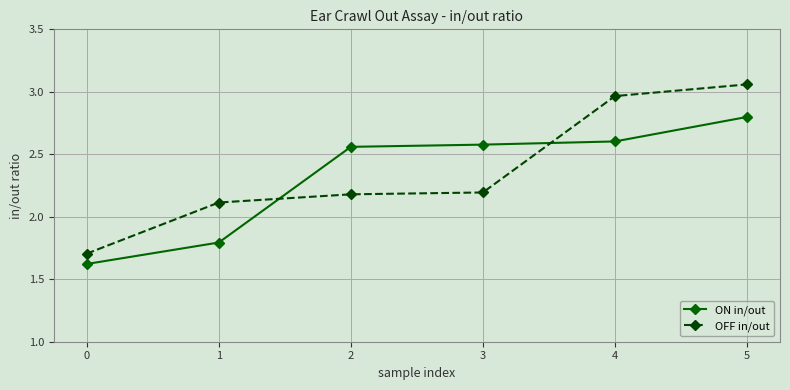

What are all the series names shown in the legend?

ON in/out, OFF in/out